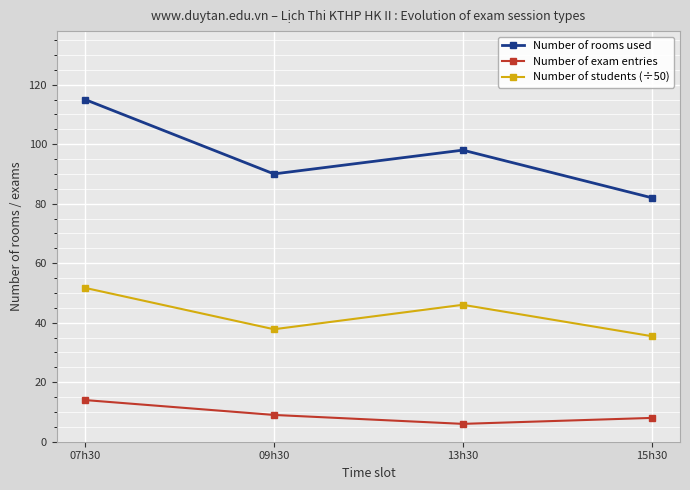

What is the label of the 1st point from the left?

07h30